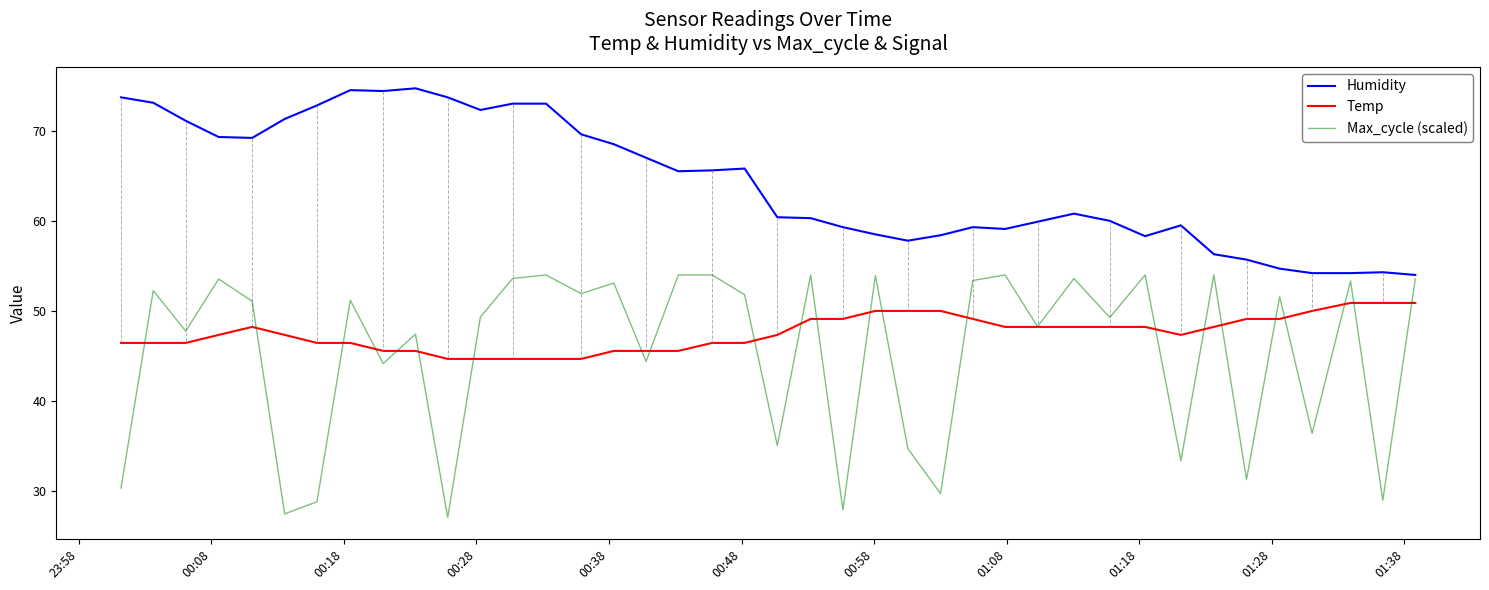

What is the sum of all Max_cycle (scaled) values?

1818.0